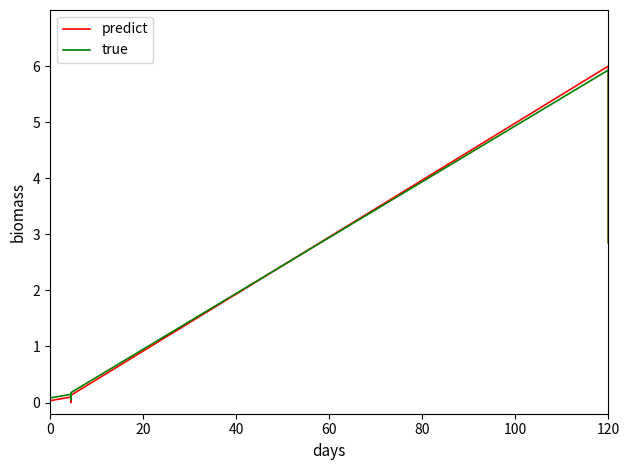

True or false: true has more than 2 points higher than both neighbors.

False